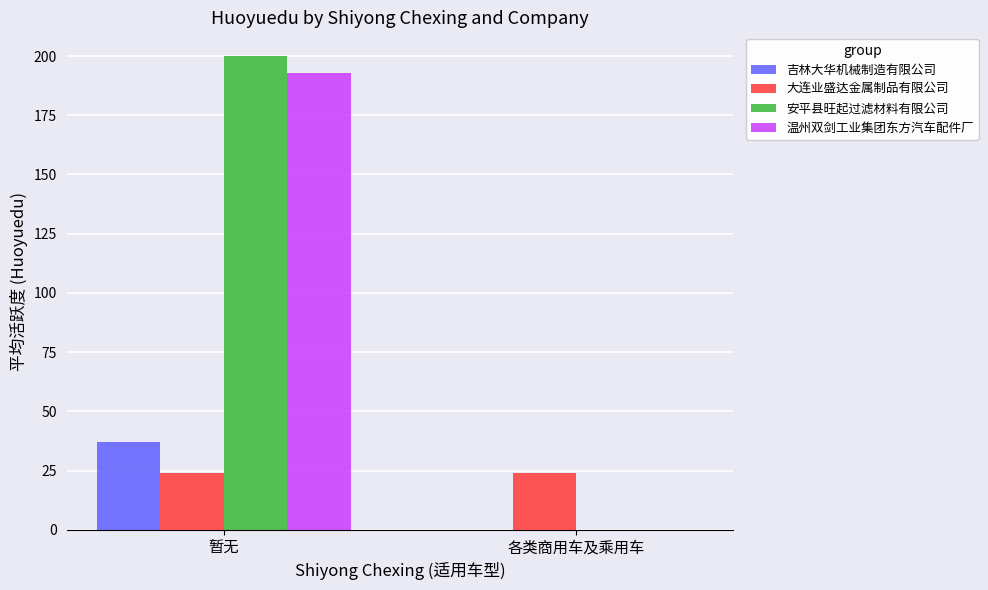

Does the chart contain stacked bars?

No